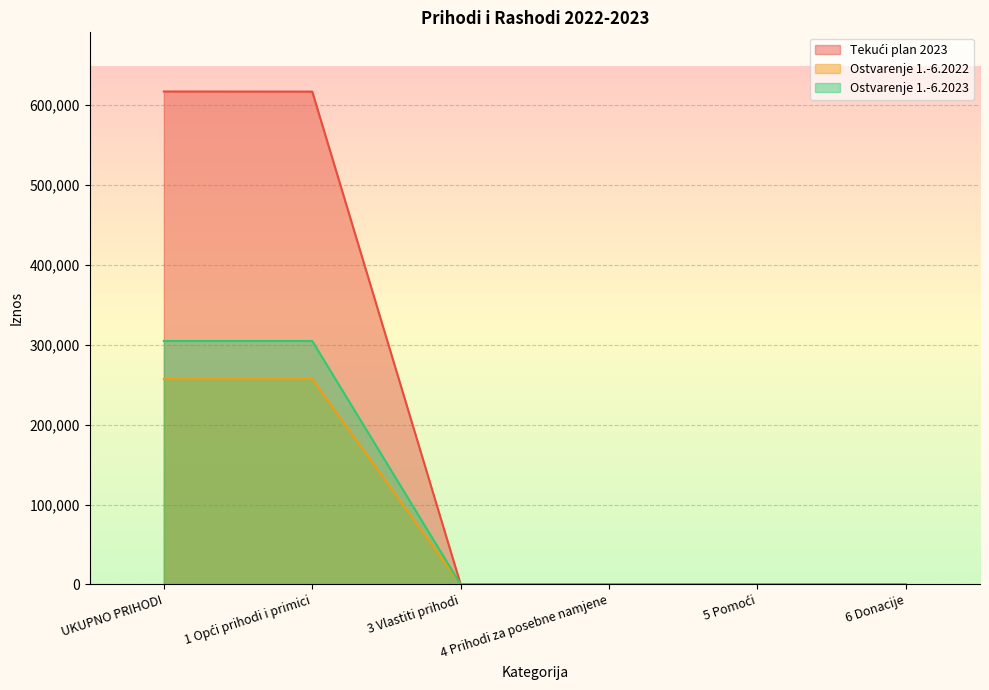

Count the number of categories in the chart.

6